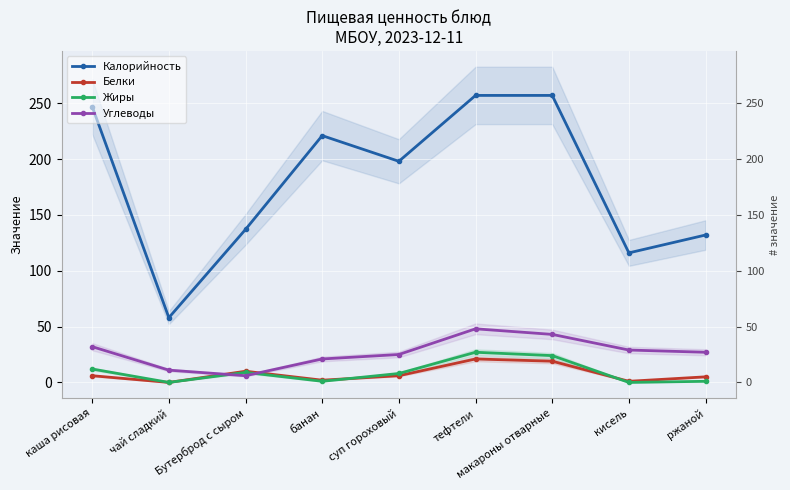

The Калорийность series shows 257 at макароны отварные. True or false?

True